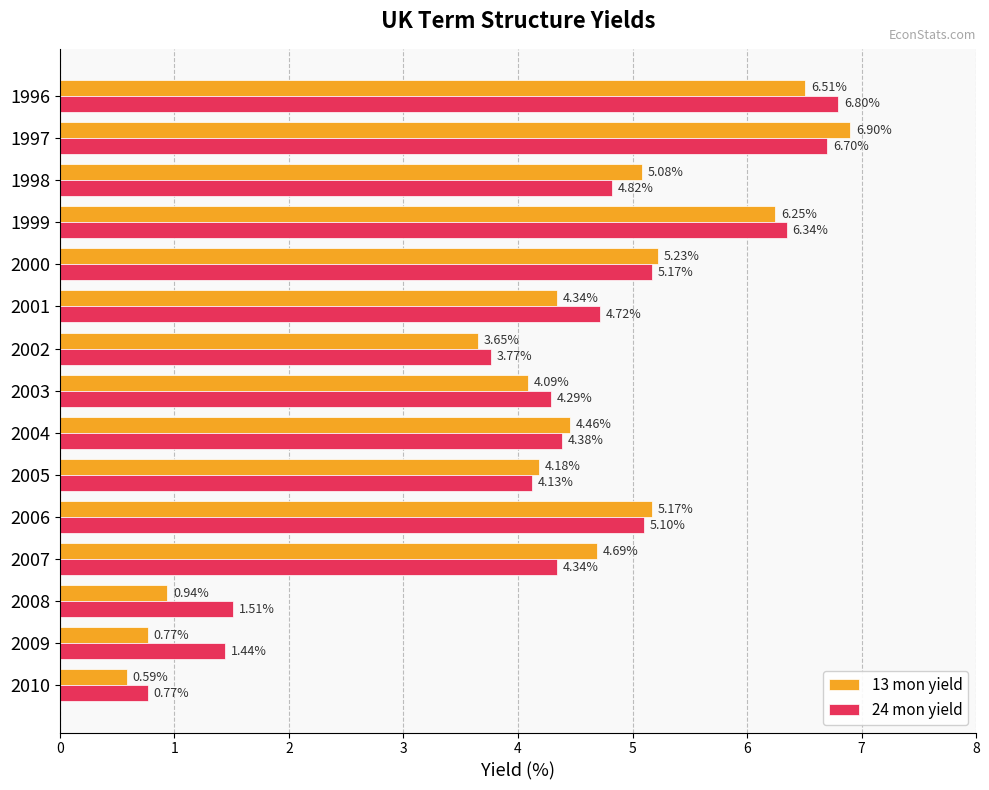

Which series has the widest spread of values?

13 mon yield